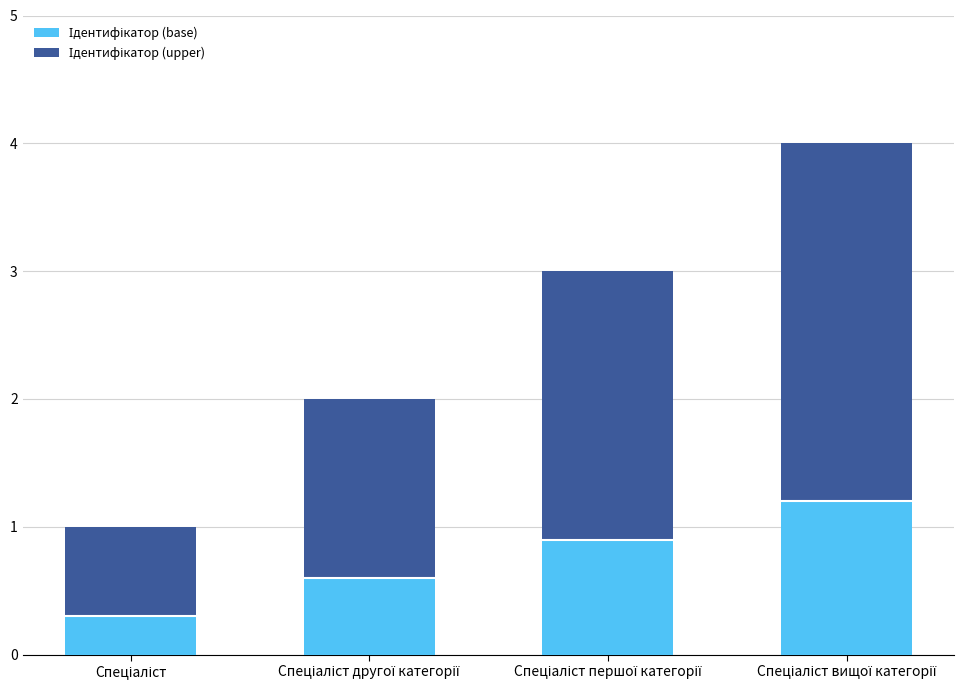

Which series has the largest total across all categories?

Ідентифікатор (upper)